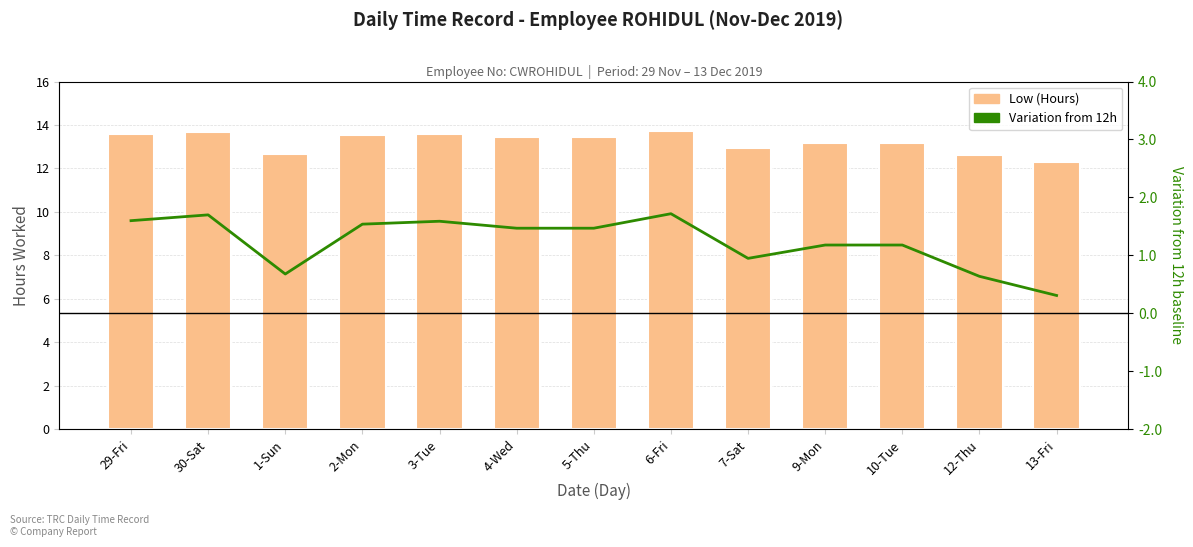

What are all the series names shown in the legend?

Low (Hours), Variation from 12h